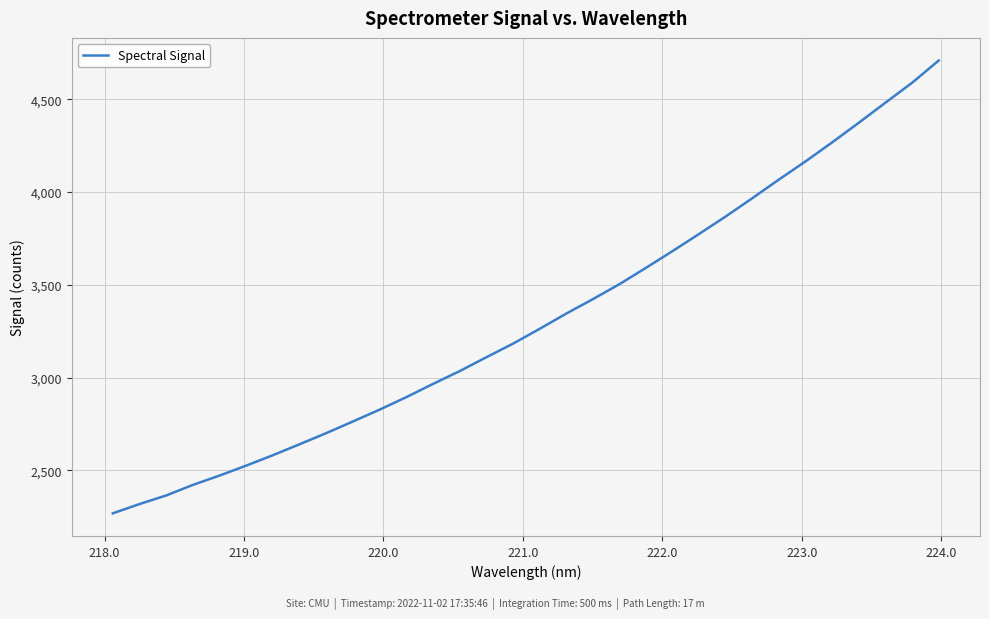

What is the maximum value shown in the chart?

4708.4